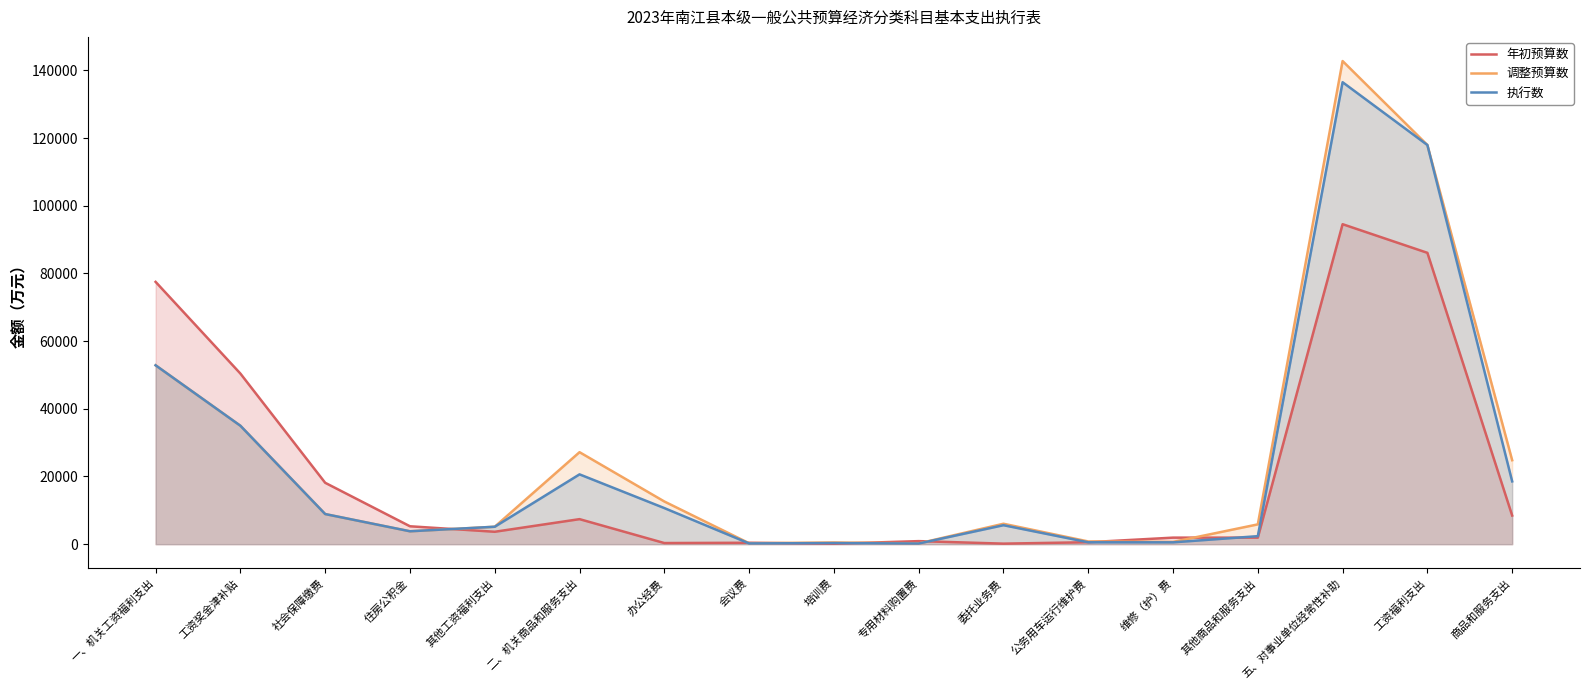

How many distinct data groups are displayed?

3